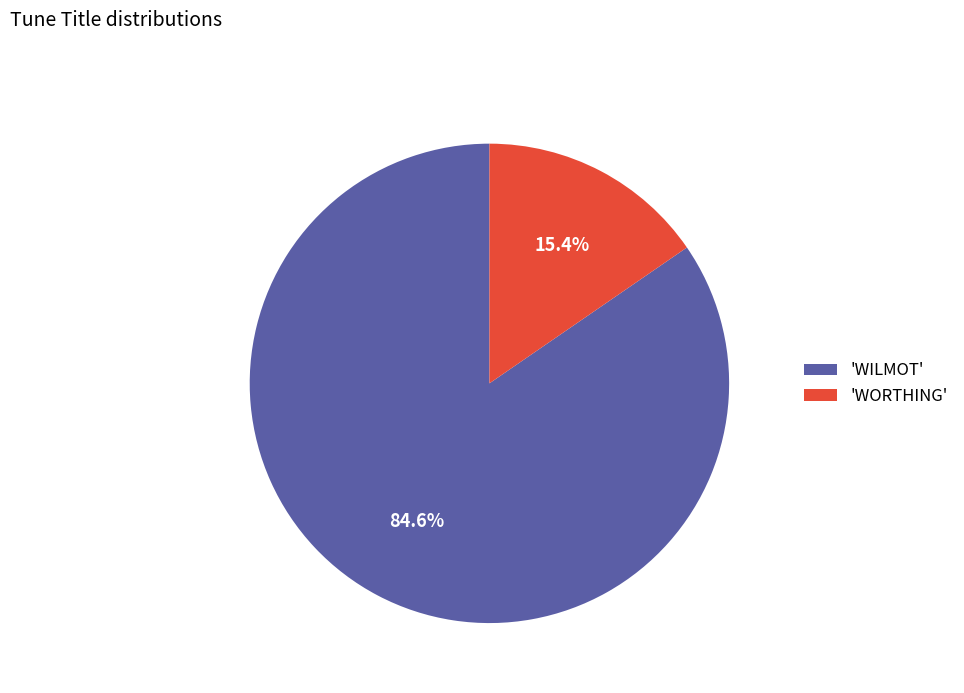

Between 'WORTHING' and 'WILMOT', which is larger?

'WILMOT'